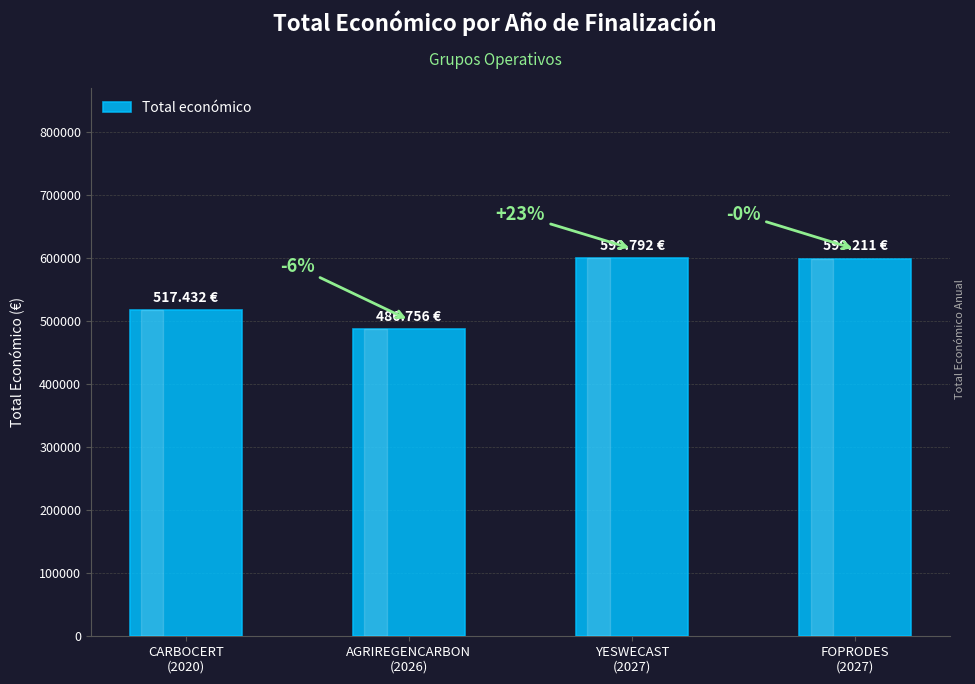

Reading left to right, list all the values displayed in this chart.

CARBOCERT
(2020)=517432	AGRIREGENCARBON
(2026)=486756	YESWECAST
(2027)=599792	FOPRODES
(2027)=599211